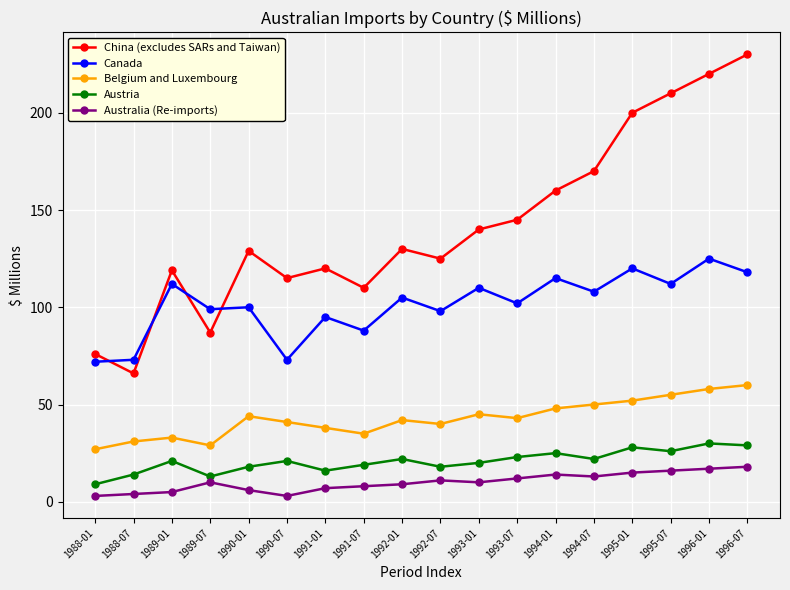

How many series are shown in this chart?

5